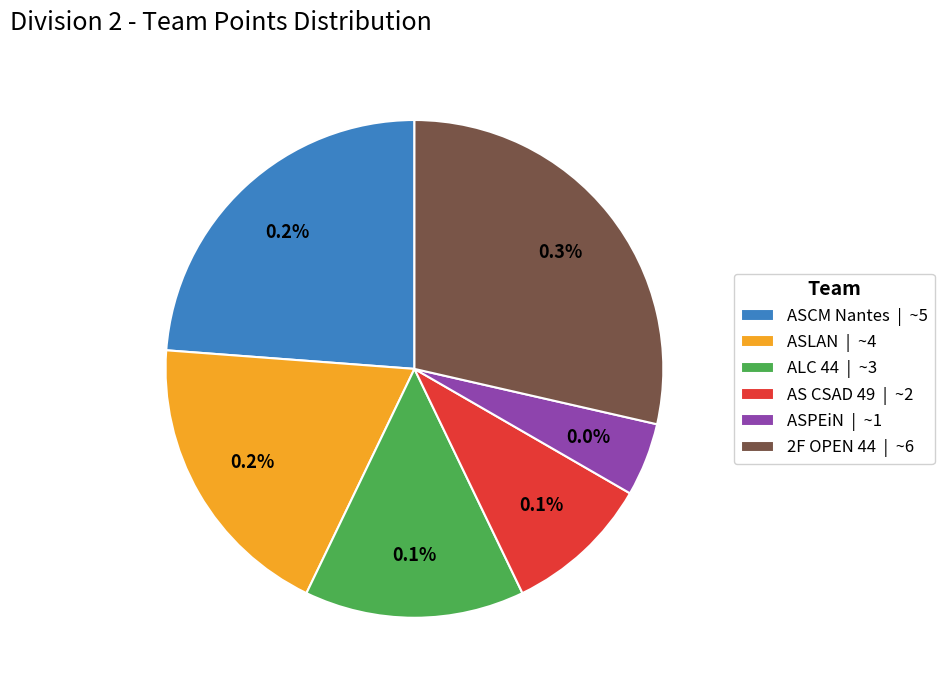

Does ALC 44 represent more than half of the total?

No